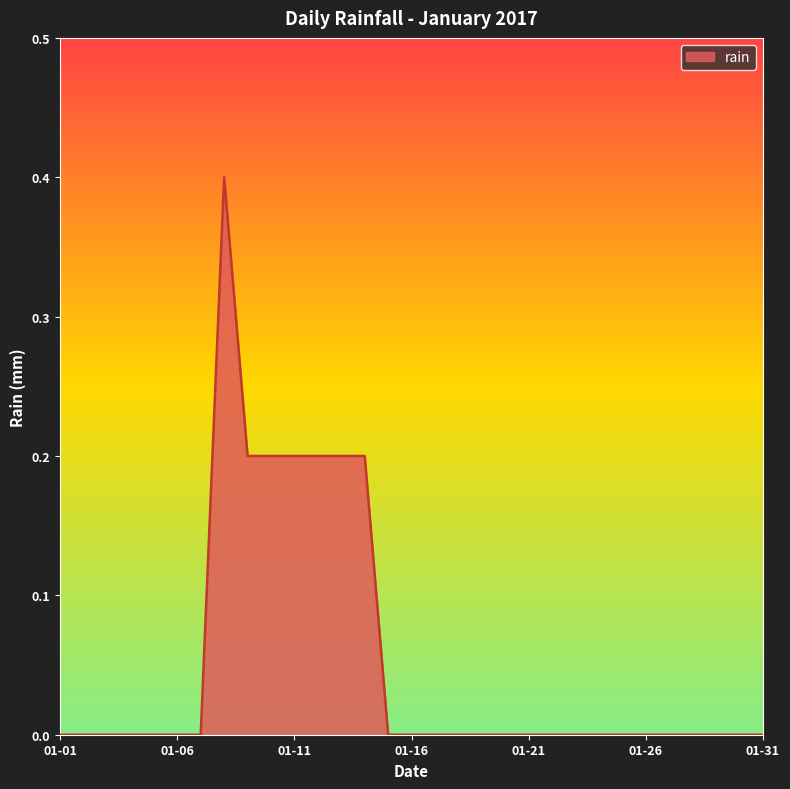

What is the difference between the maximum and minimum values?

0.4